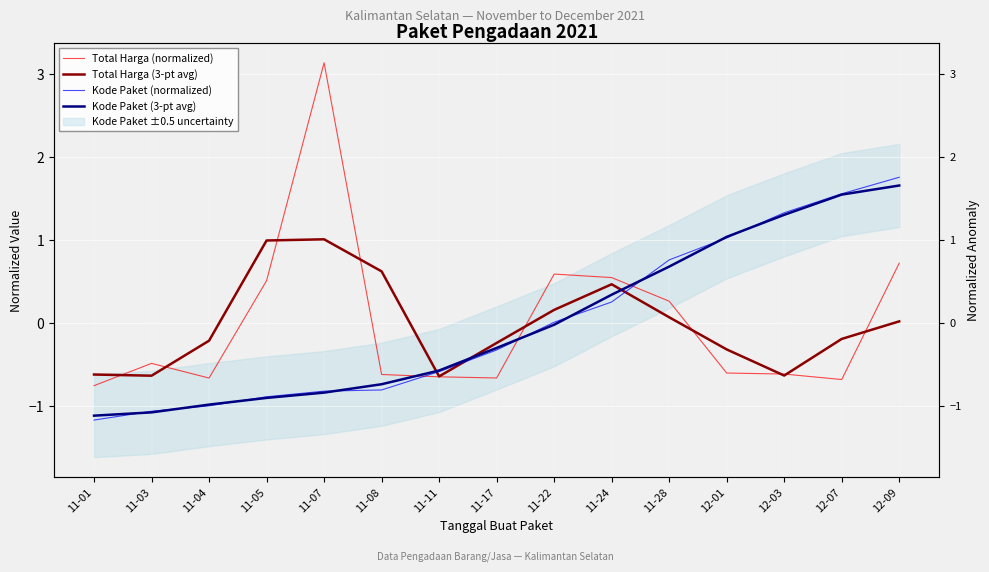

True or false: Total Harga (3-pt avg) and Total Harga (normalized) intersect in this chart.

True